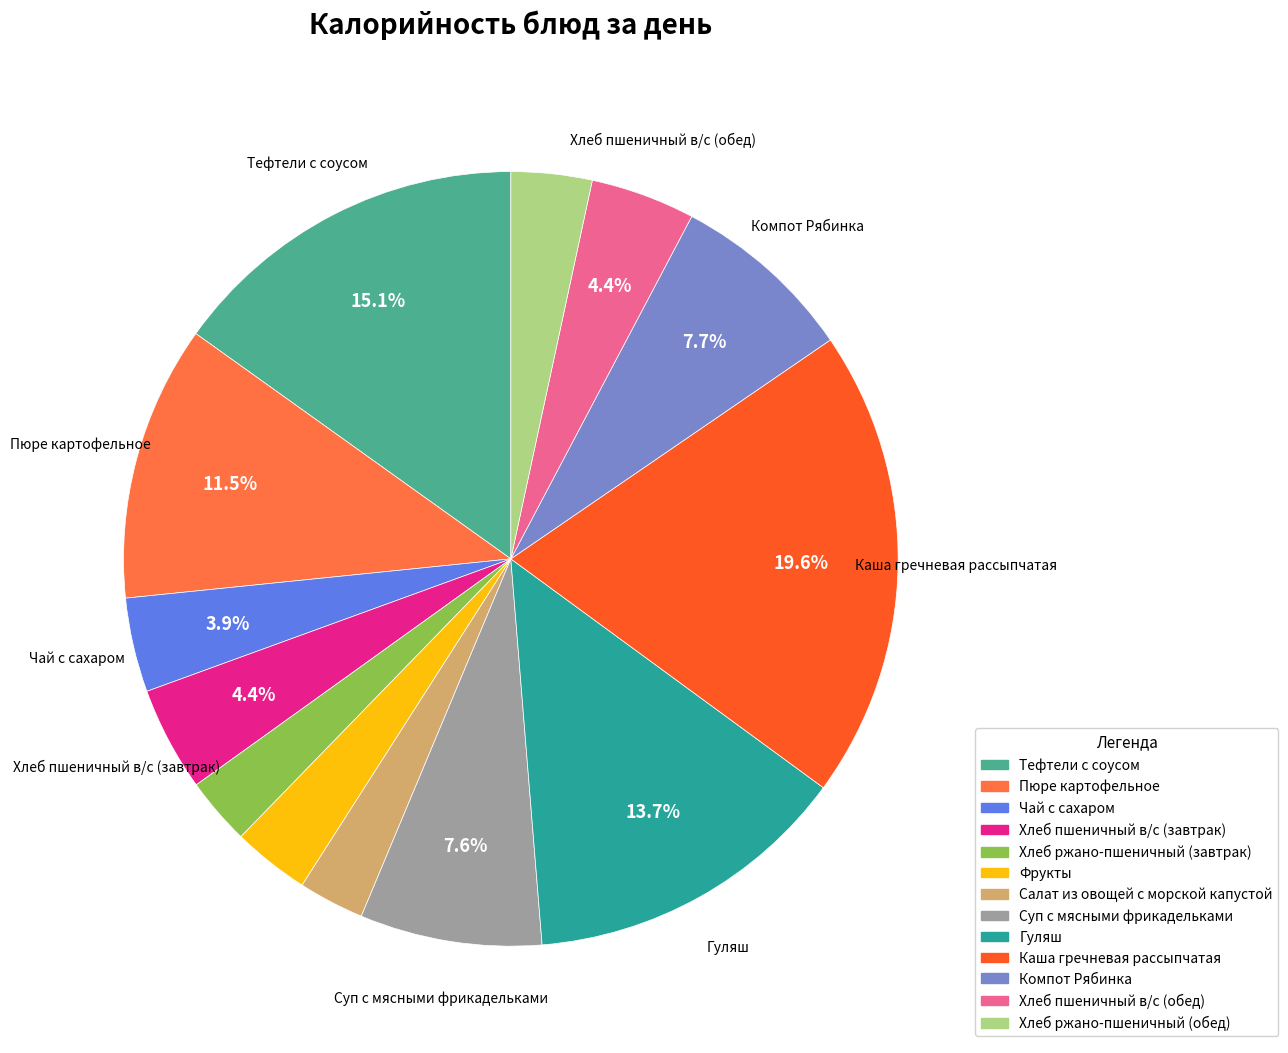

How much of the chart is everything except Чай с сахаром?

96.1%